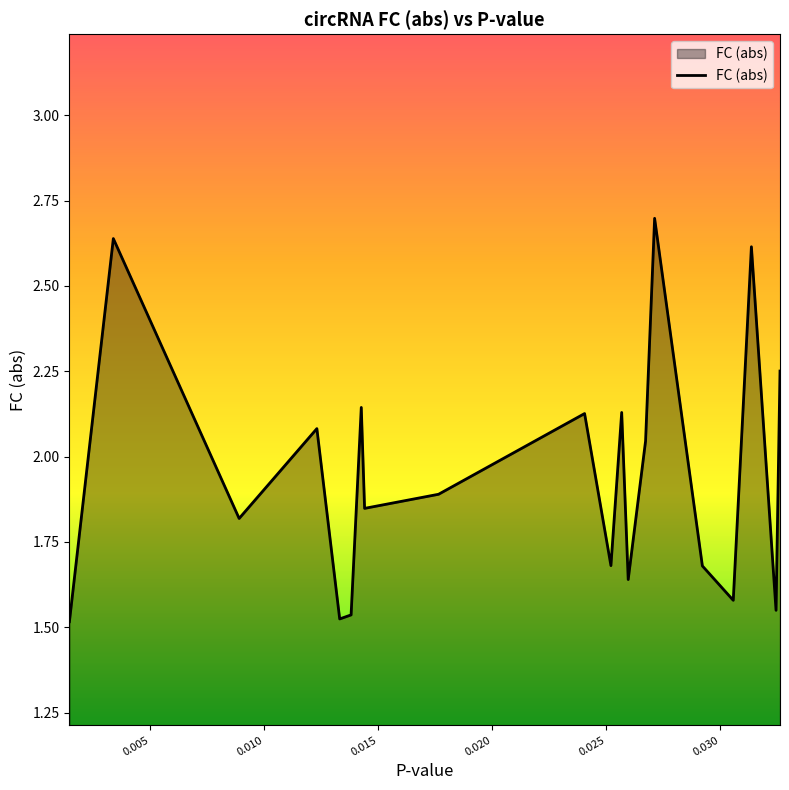

What is the difference between the maximum and minimum values?

1.2